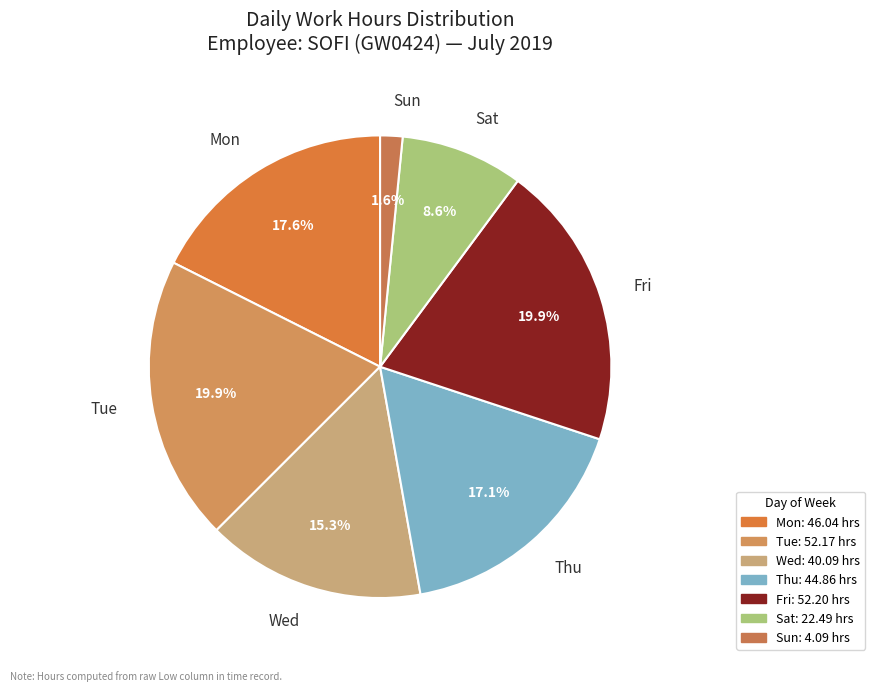

Combined, what portion of the pie is Sun and Thu?

18.7%